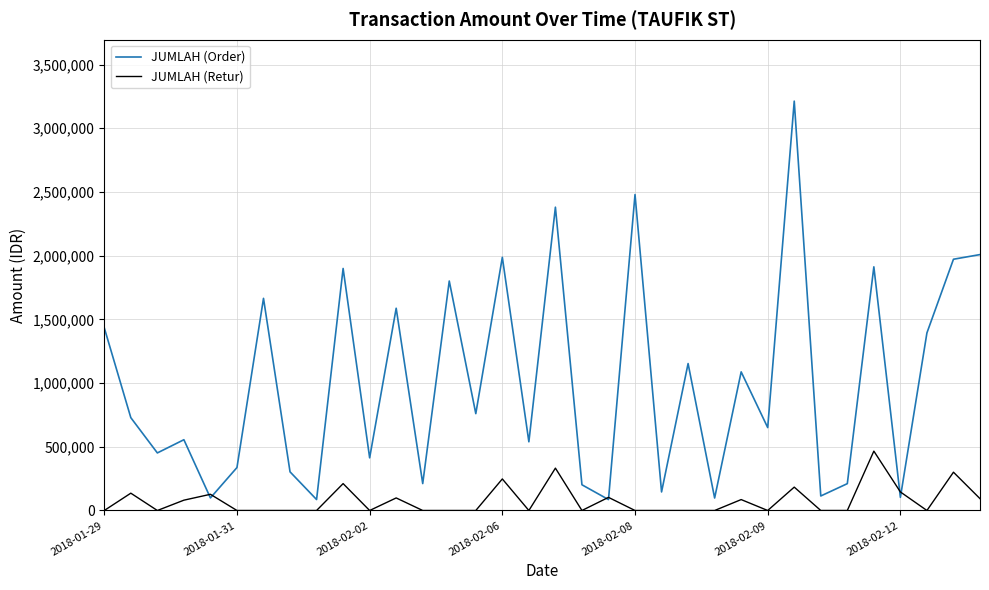

What is the sum of all JUMLAH (Retur) values?

2611703